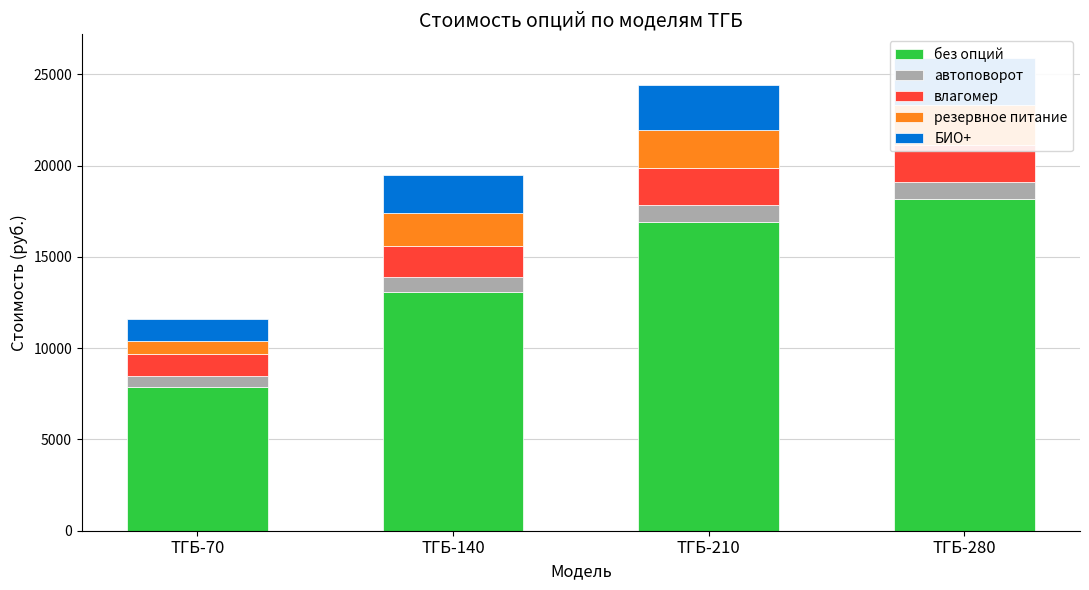

Rank the series at ТГБ-70 from lowest to highest value.

автоповорот, резервное питание, влагомер, БИО+, без опций